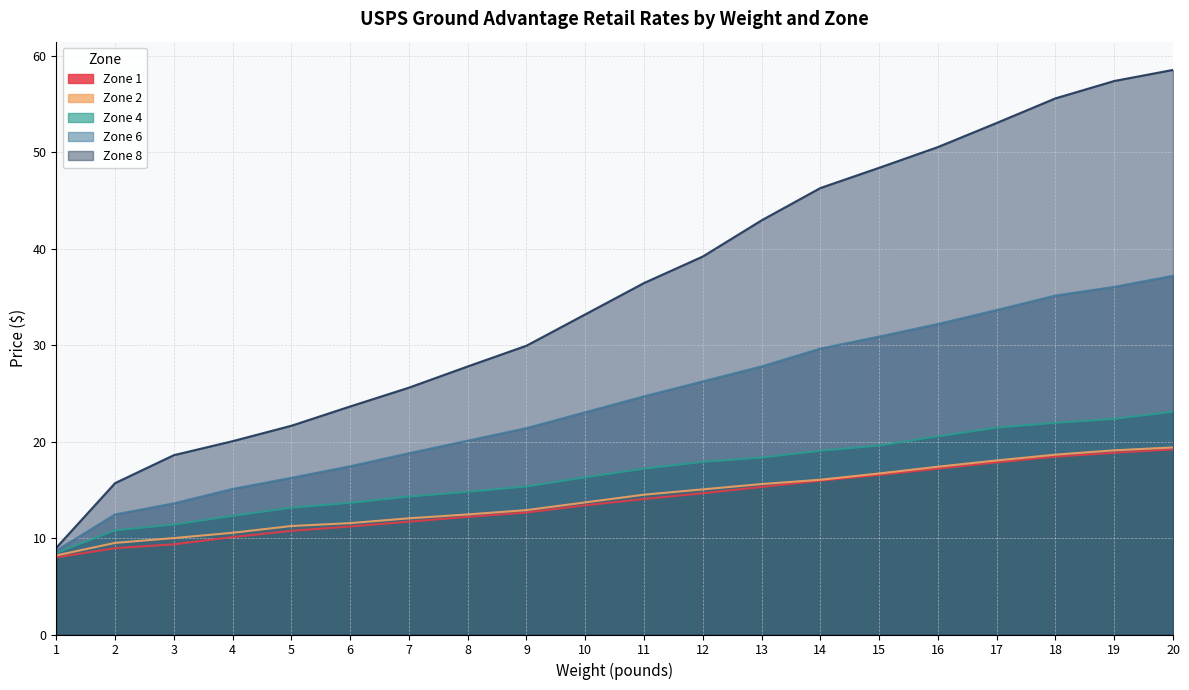

Which has a higher value, 11 or 10?

11